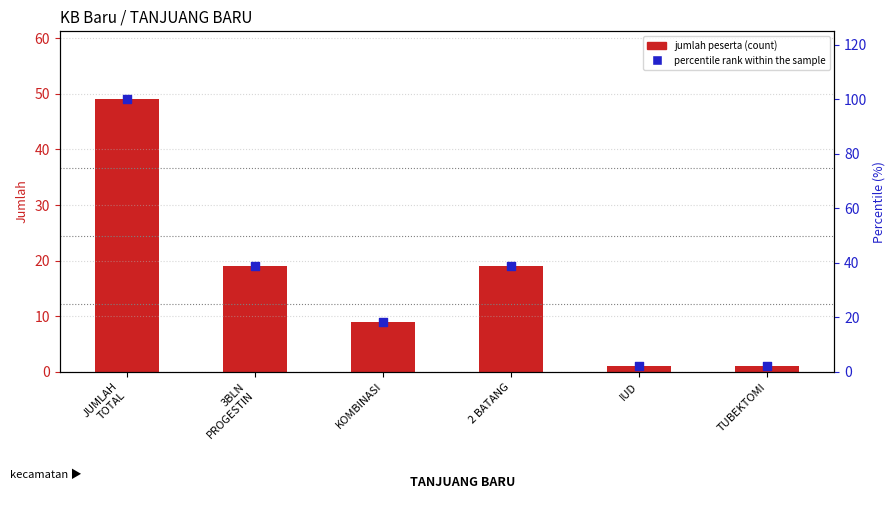

Which series has the largest total across all categories?

percentile rank within the sample